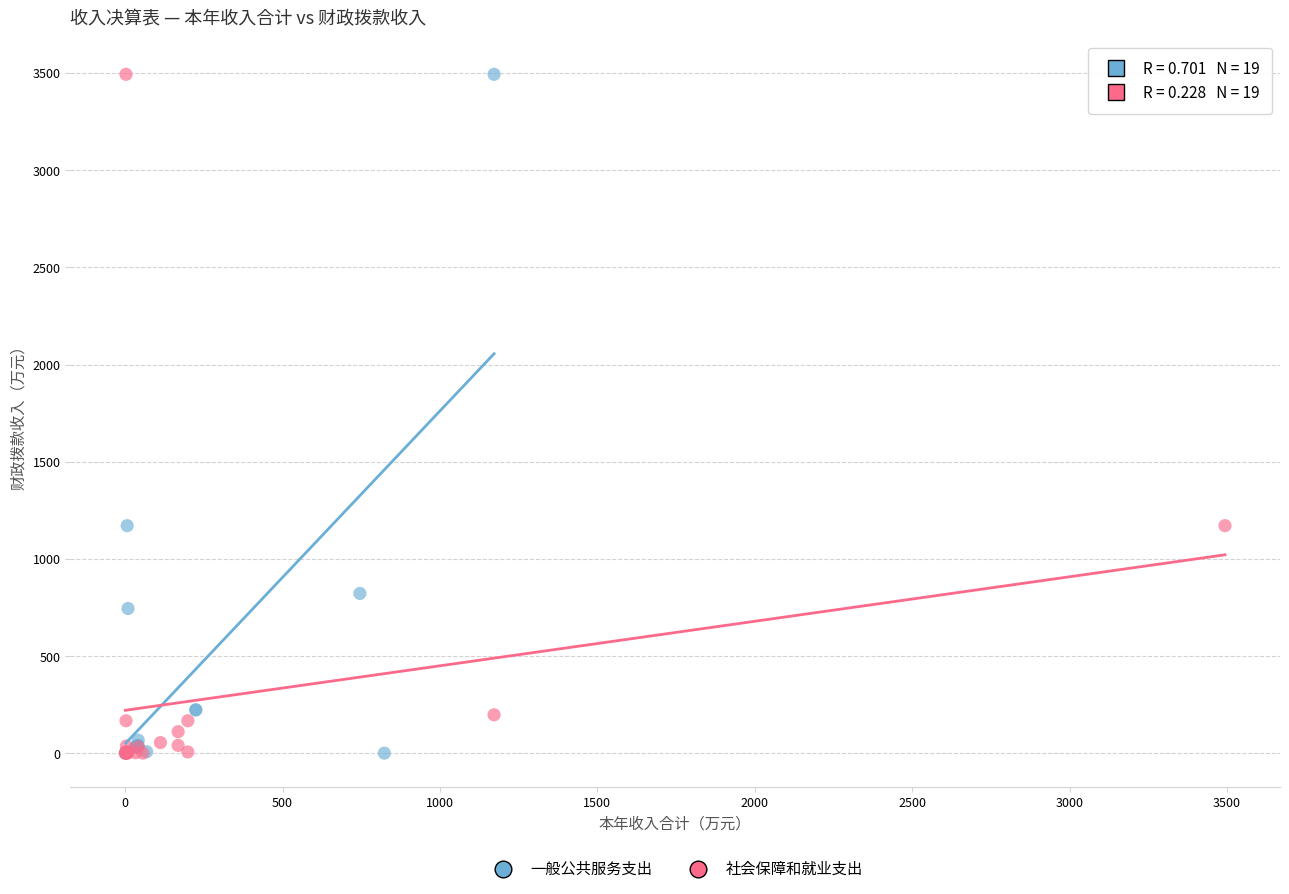

What are all the series names shown in the legend?

一般公共服务支出, 社会保障和就业支出